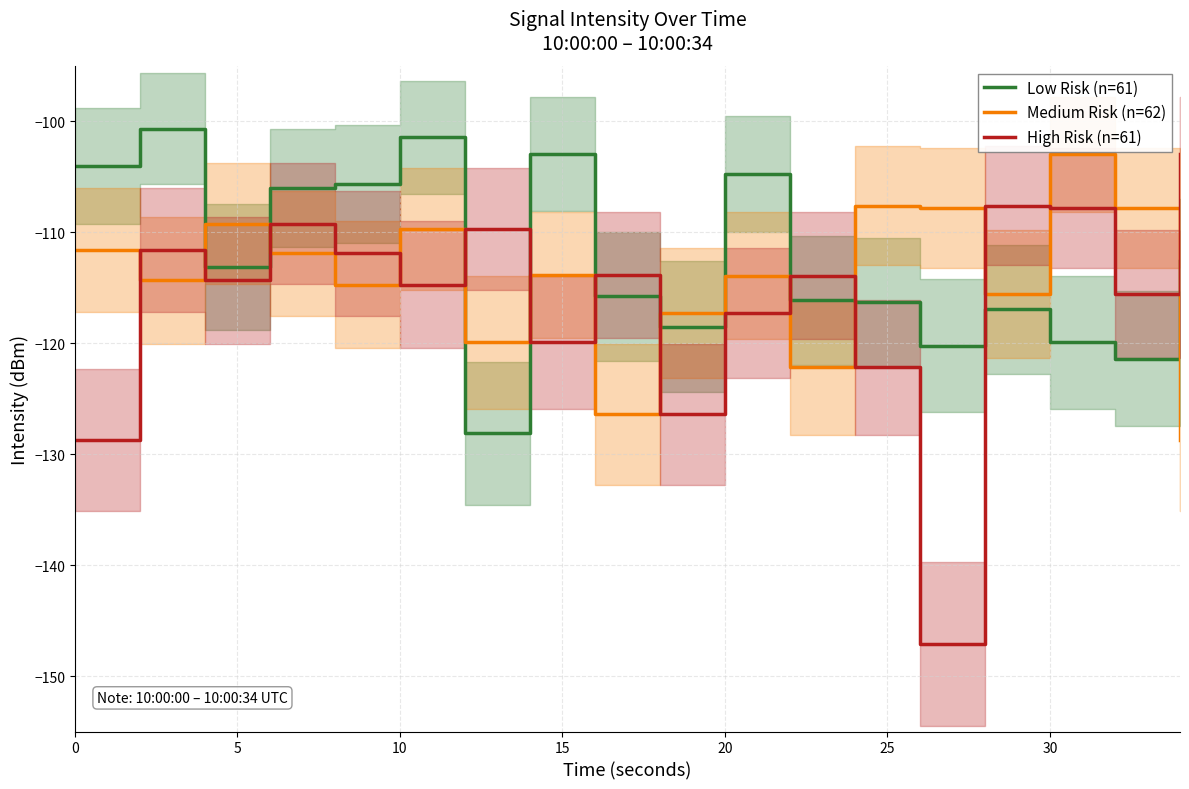

What is the lowest value of the High Risk (n=61) series?

-147.1